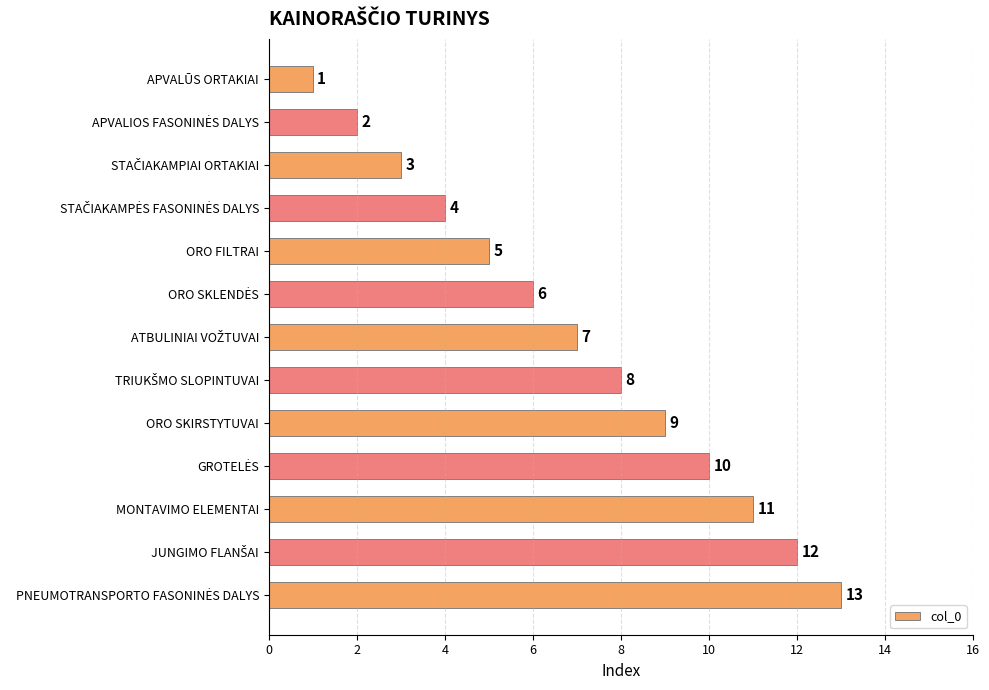

What is the average value?

7